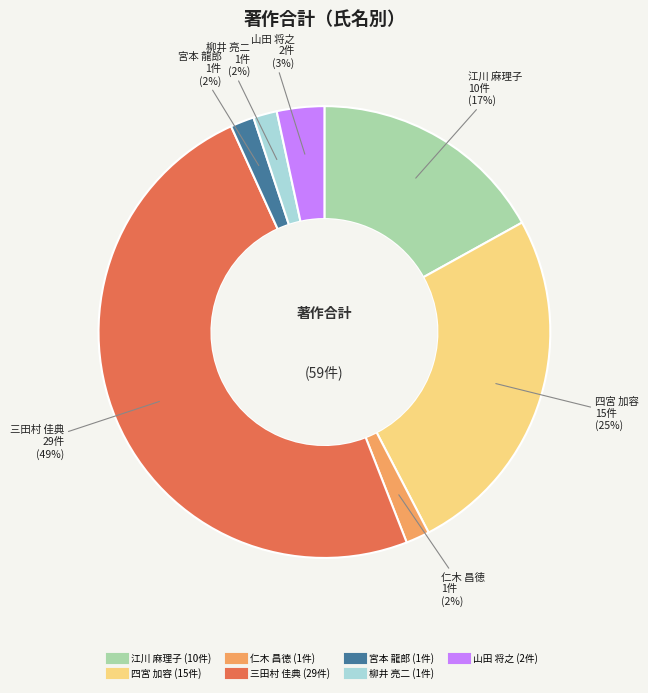

Combined, do 江川 麻理子 and 柳井 亮二 account for over 50%?

No